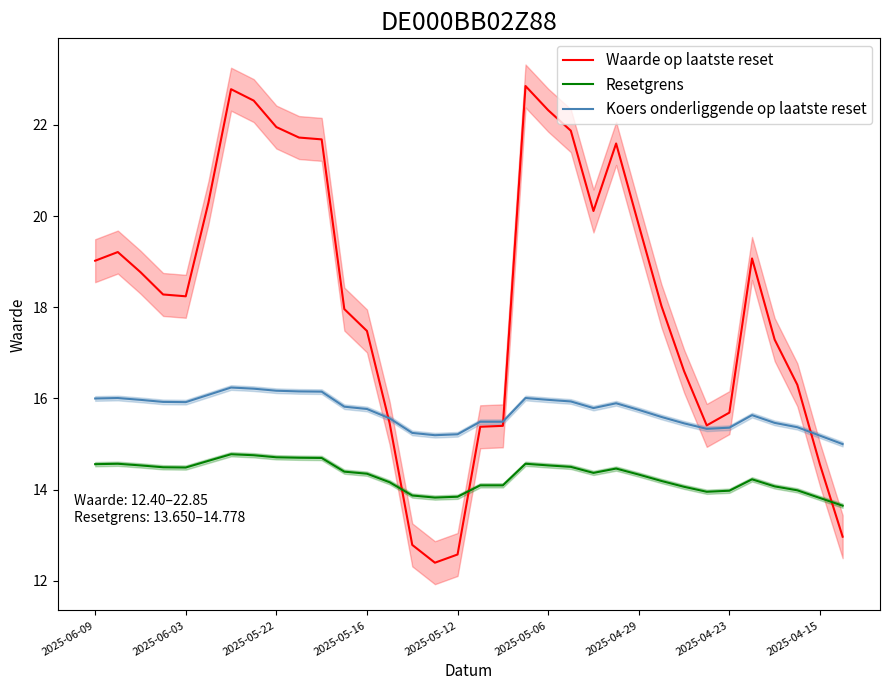

True or false: Koers onderliggende op laatste reset and Resetgrens cross at least once.

False